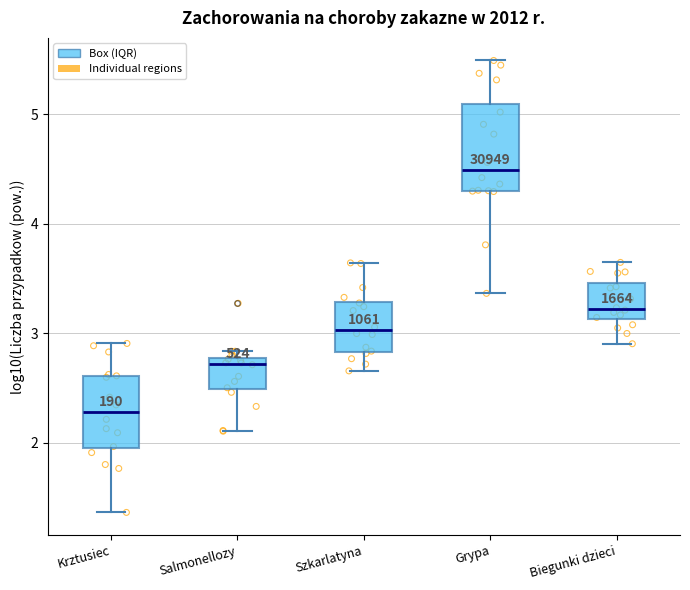

Which box is the tallest, from its lower edge to its upper edge?

Grypa